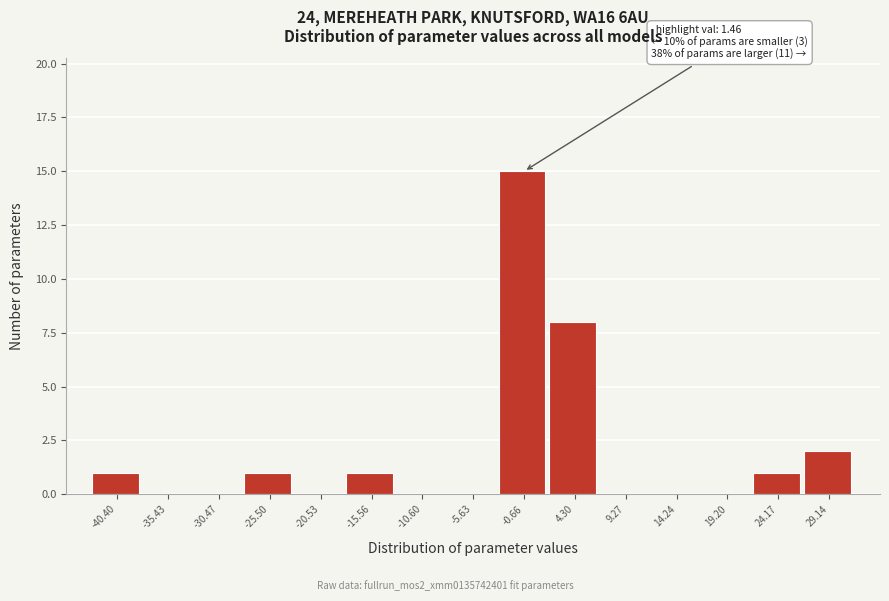

Reading right to left, what are all the values shown in this chart?

29.14=2	24.17=1	19.20=0	14.24=0	9.27=0	4.30=8	-0.66=15	-5.63=0	-10.60=0	-15.56=1	-20.53=0	-25.50=1	-30.47=0	-35.43=0	-40.40=1